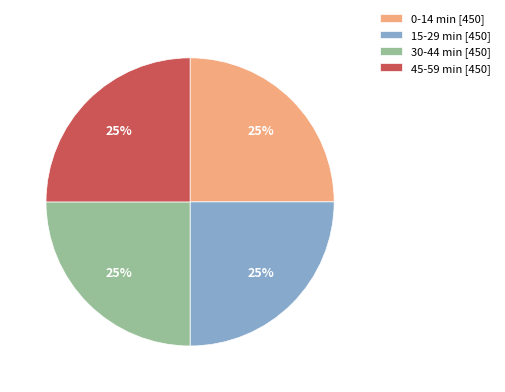

What is the ratio of the value at 15-29 min [450] to the value at 0-14 min [450]?

1.0